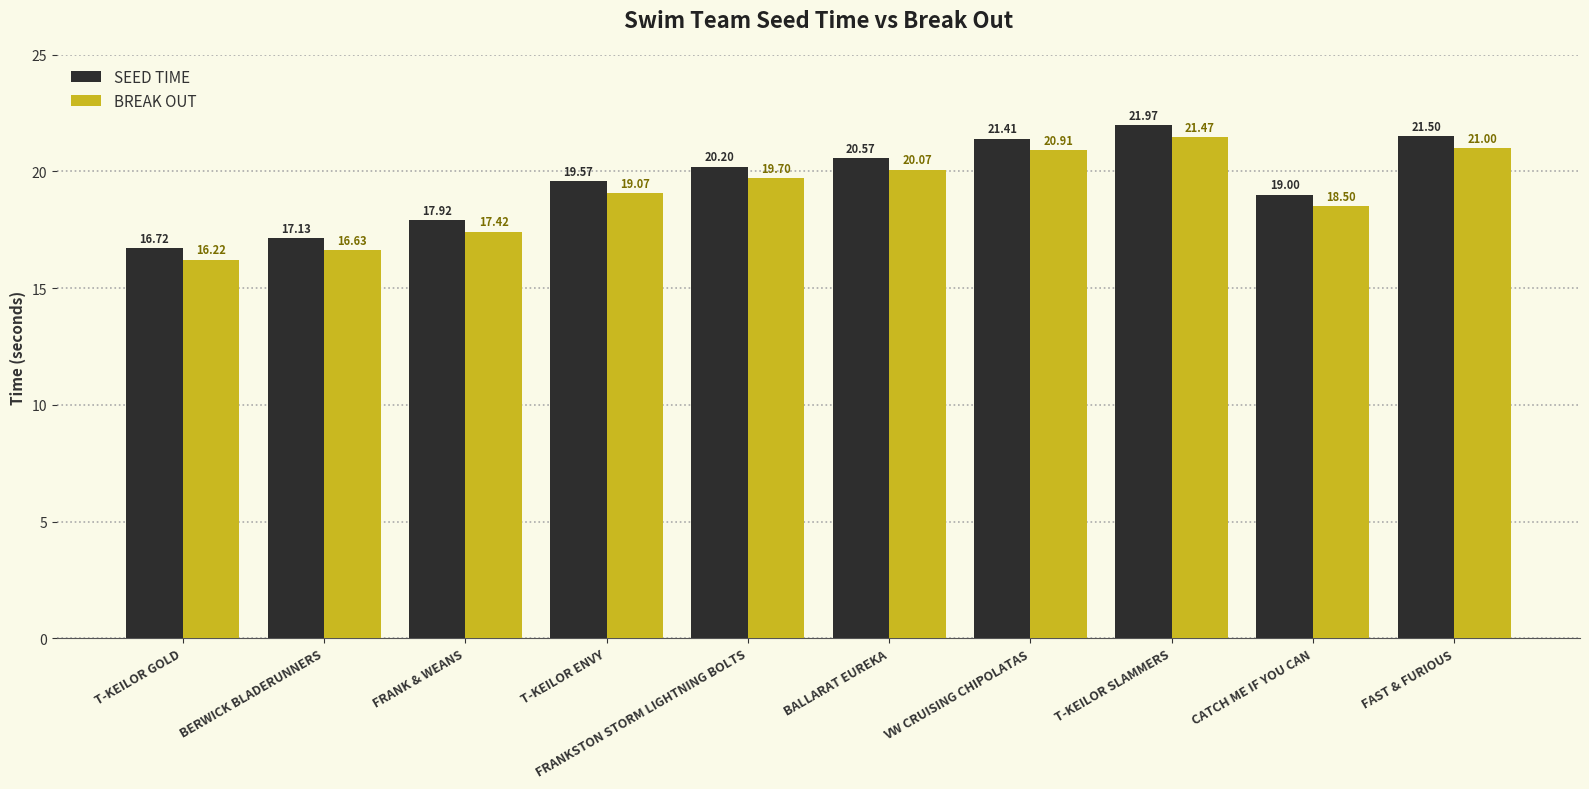

Reading left to right, list all the values displayed in this chart.

SEED TIME: T-KEILOR GOLD=16.7	BERWICK BLADERUNNERS=17.1	FRANK & WEANS=17.9	T-KEILOR ENVY=19.6	FRANKSTON STORM LIGHTNING BOLTS=20.2	BALLARAT EUREKA=20.6	VW CRUISING CHIPOLATAS=21.4	T-KEILOR SLAMMERS=22.0	CATCH ME IF YOU CAN=19.0	FAST & FURIOUS=21.5
BREAK OUT: T-KEILOR GOLD=16.2	BERWICK BLADERUNNERS=16.6	FRANK & WEANS=17.4	T-KEILOR ENVY=19.1	FRANKSTON STORM LIGHTNING BOLTS=19.7	BALLARAT EUREKA=20.1	VW CRUISING CHIPOLATAS=20.9	T-KEILOR SLAMMERS=21.5	CATCH ME IF YOU CAN=18.5	FAST & FURIOUS=21.0